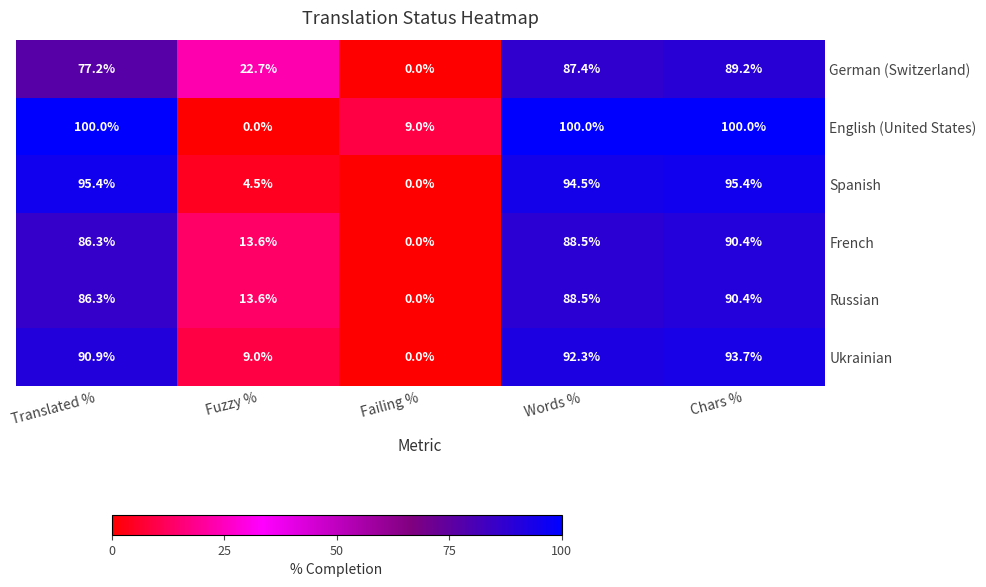

At which label does French reach its peak?

Chars %